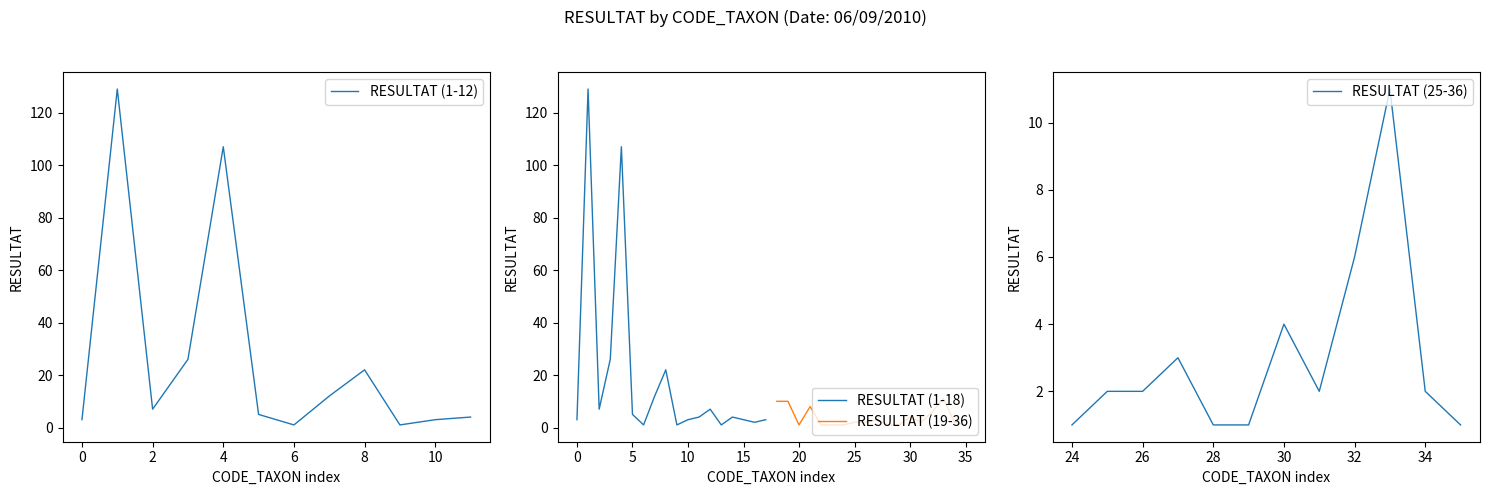

True or false: there are more than 0 points higher than both neighbors.

True